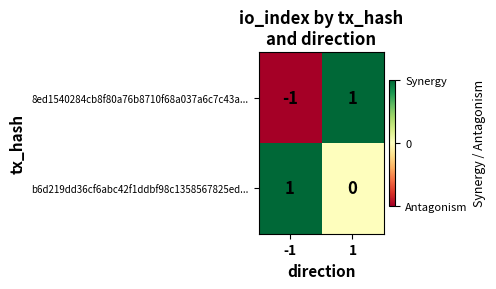

How many positive values does the 8ed1540284cb8f80a76b8710f68a037a6c7c43a... series have?

1